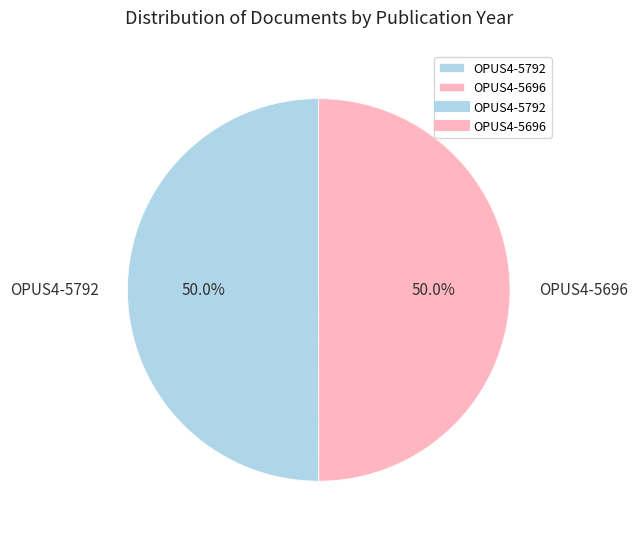

True or false: OPUS4-5696 accounts for 64% of the total.

False